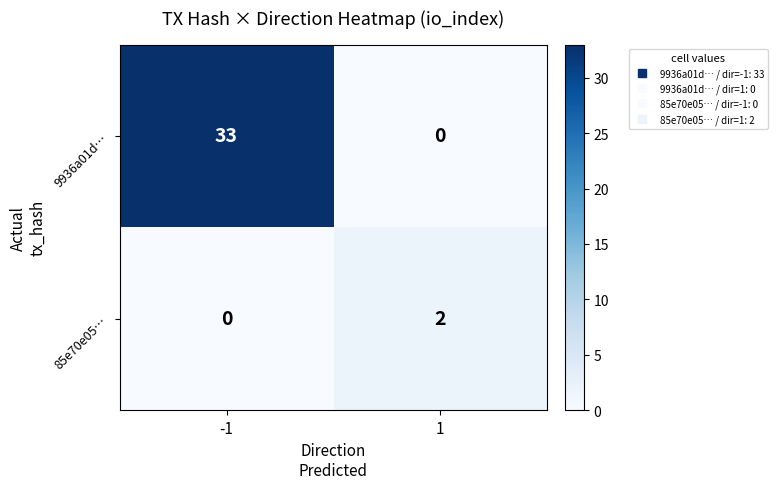

What is the difference between the maximum and minimum values in the 9936a01d… series?

33